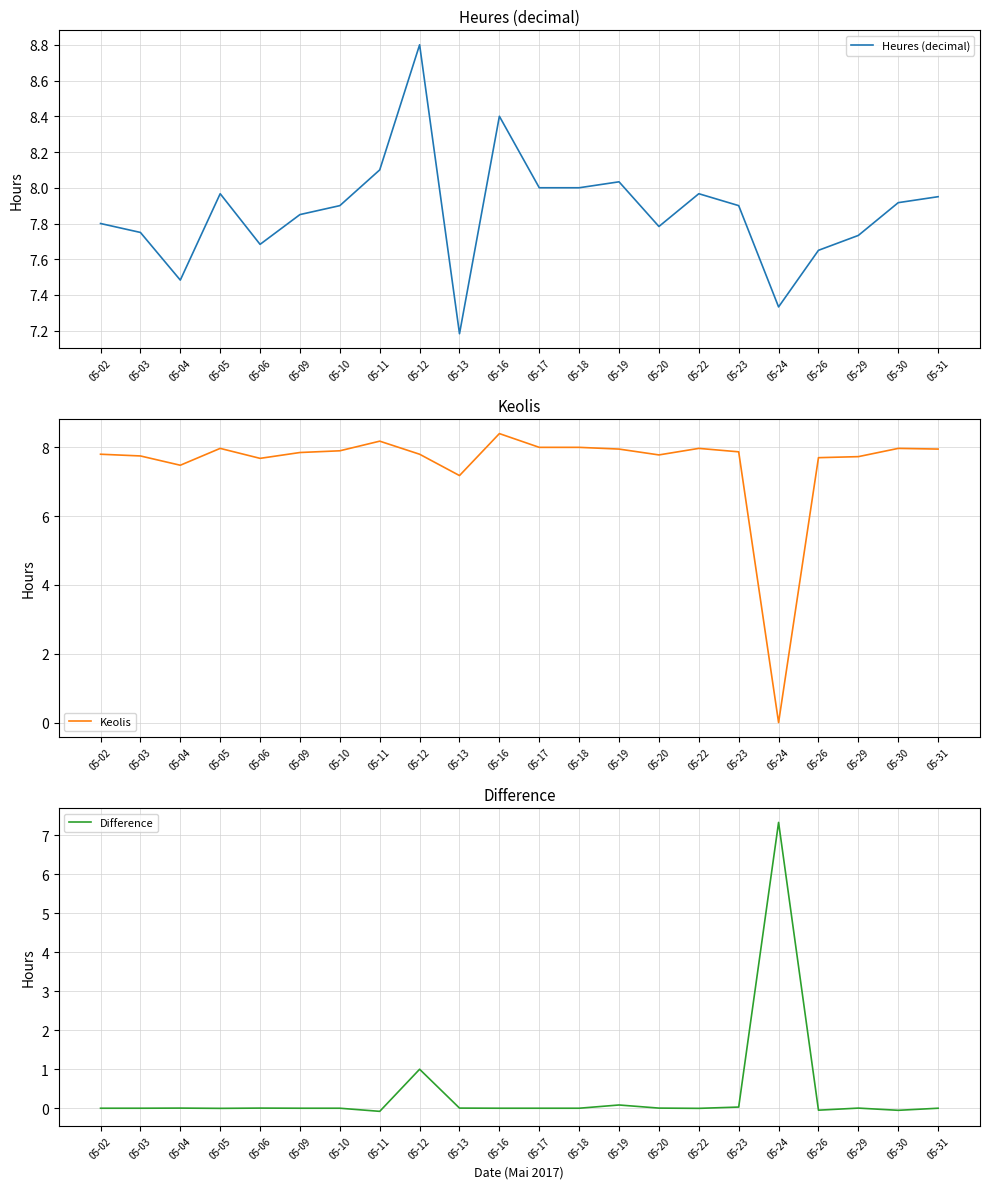

At how many categories does at least one series exceed 6?

22